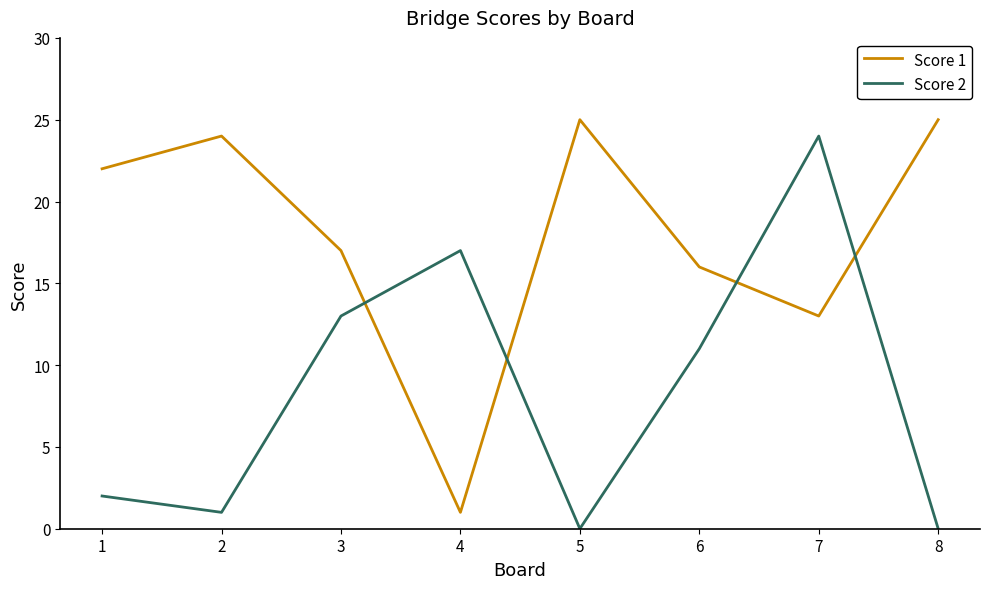

How many distinct data groups are displayed?

2